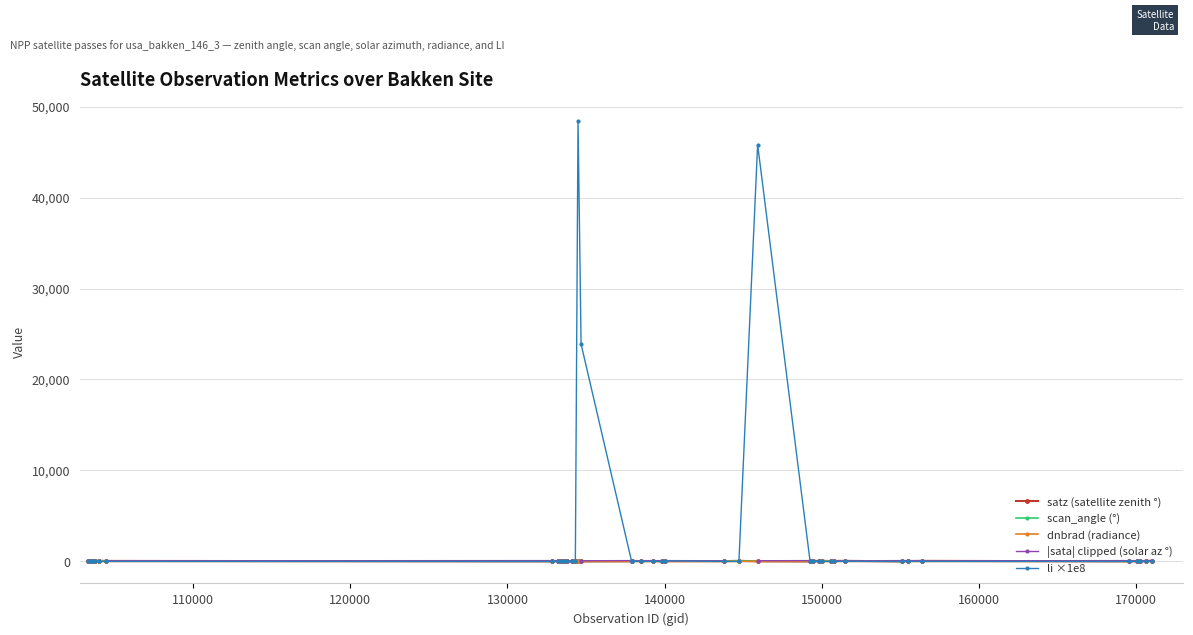

True or false: scan_angle (°) has more than 1 points higher than both neighbors.

True